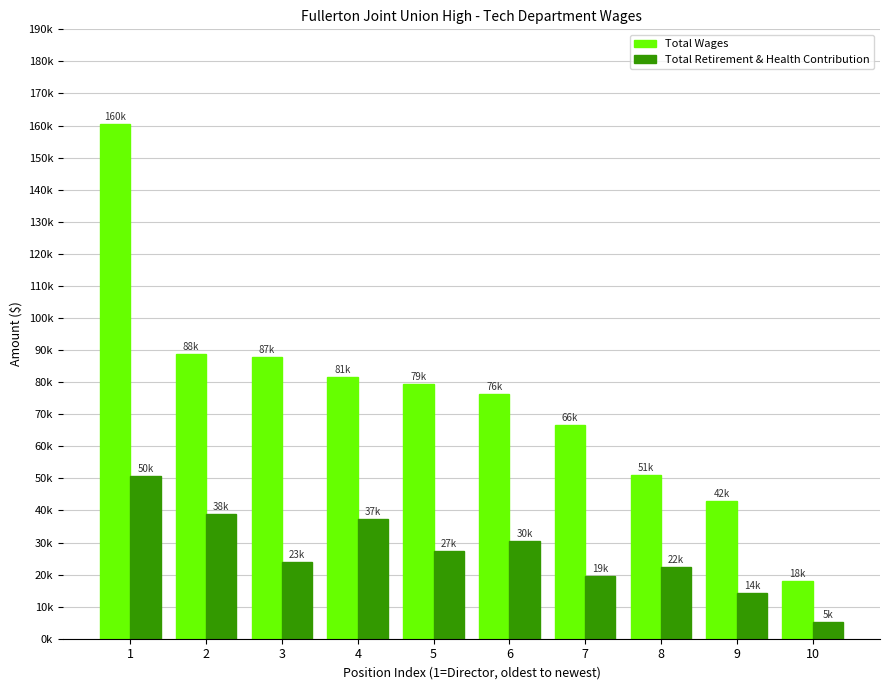

True or false: Total Retirement & Health Contribution has a value of 87887 at 1.

False